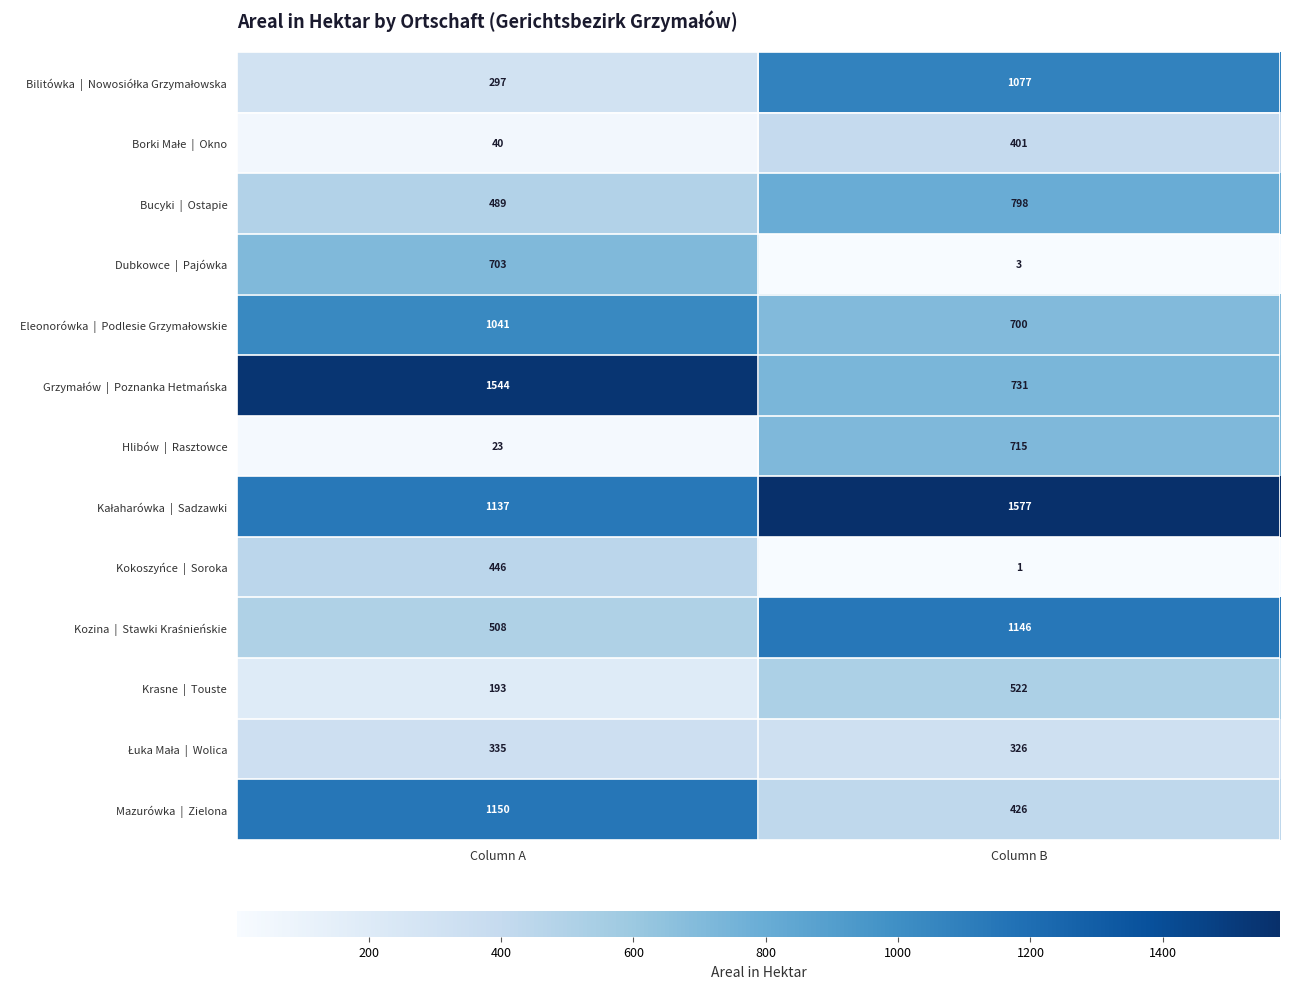

At which category does the chart reach its peak across all series?

Column B